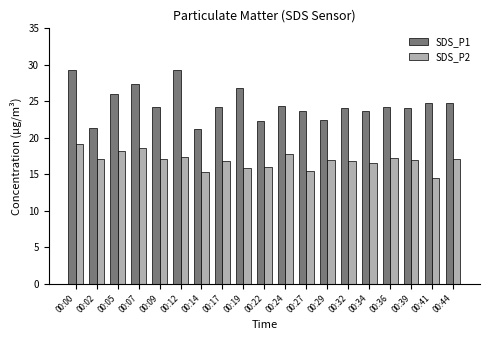

What is the average value of the SDS_P2 series?

16.9